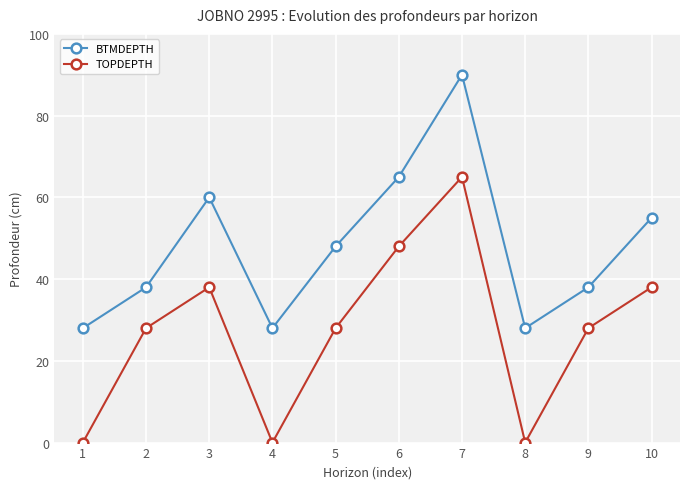

Which series has the widest spread of values?

TOPDEPTH